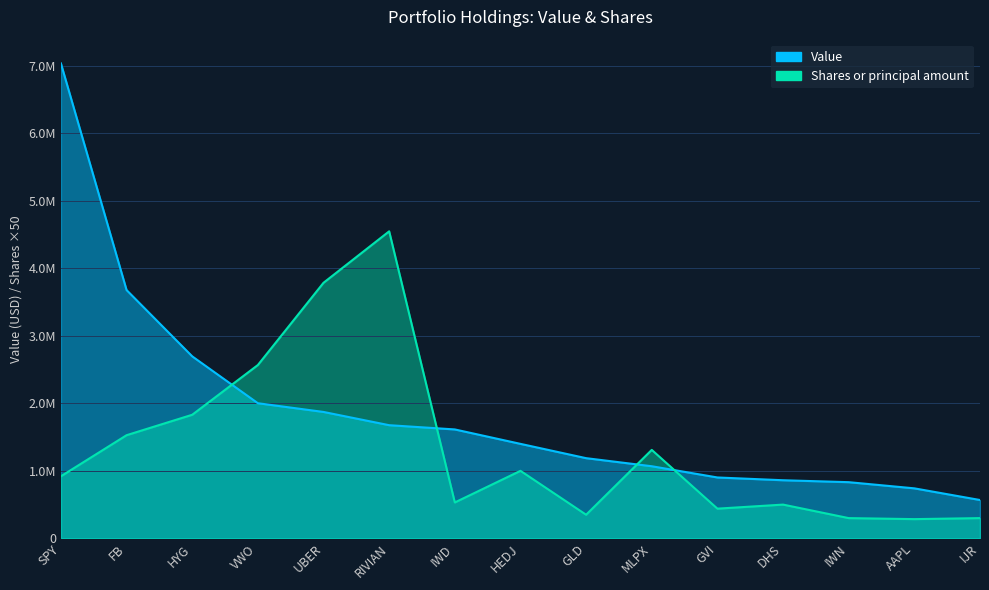

Reading left to right, transcribe all the data shown in this chart.

Value: 7031871	3676387	2694858	2000941	1871665	1675637	1612798	1399200	1187480	1067912	901648	860600	832020	740601	567840
Shares or principal amount: 919350	1527500	1830000	2566600	3784200	4545950	531750	1000000	350000	1310000	440000	500000	300000	285000	300000